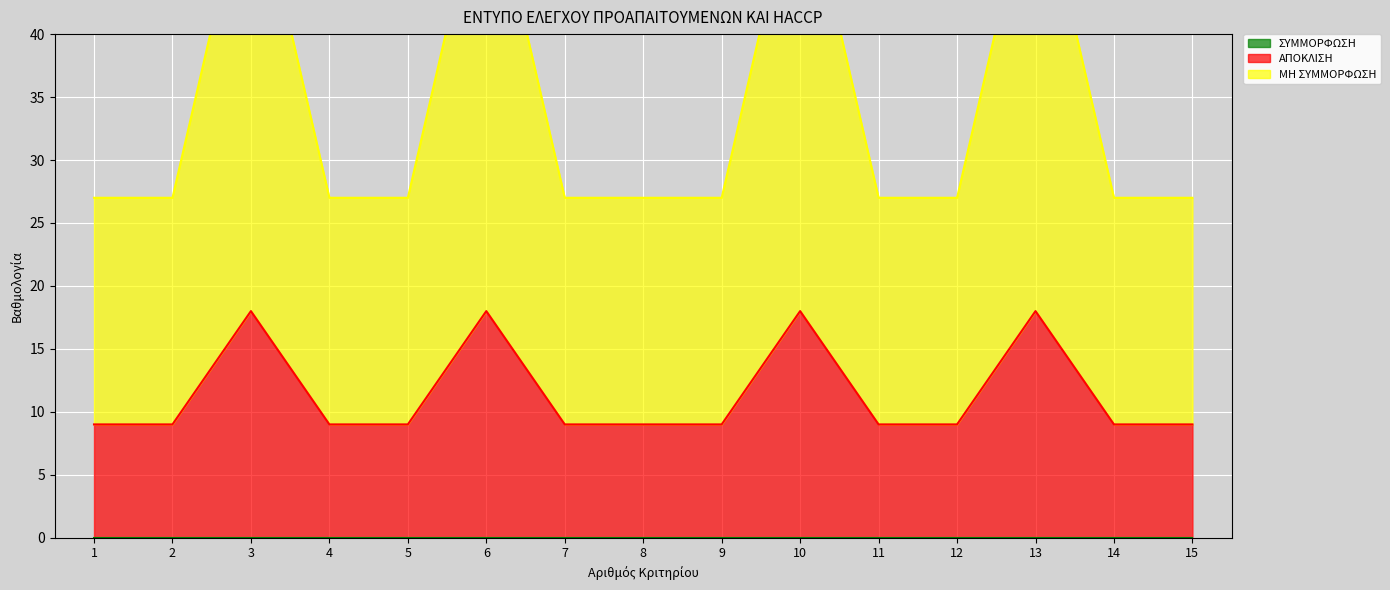

Is it true that ΜΗ ΣΥΜΜΟΡΦΩΣΗ equals 45 at 9?

False